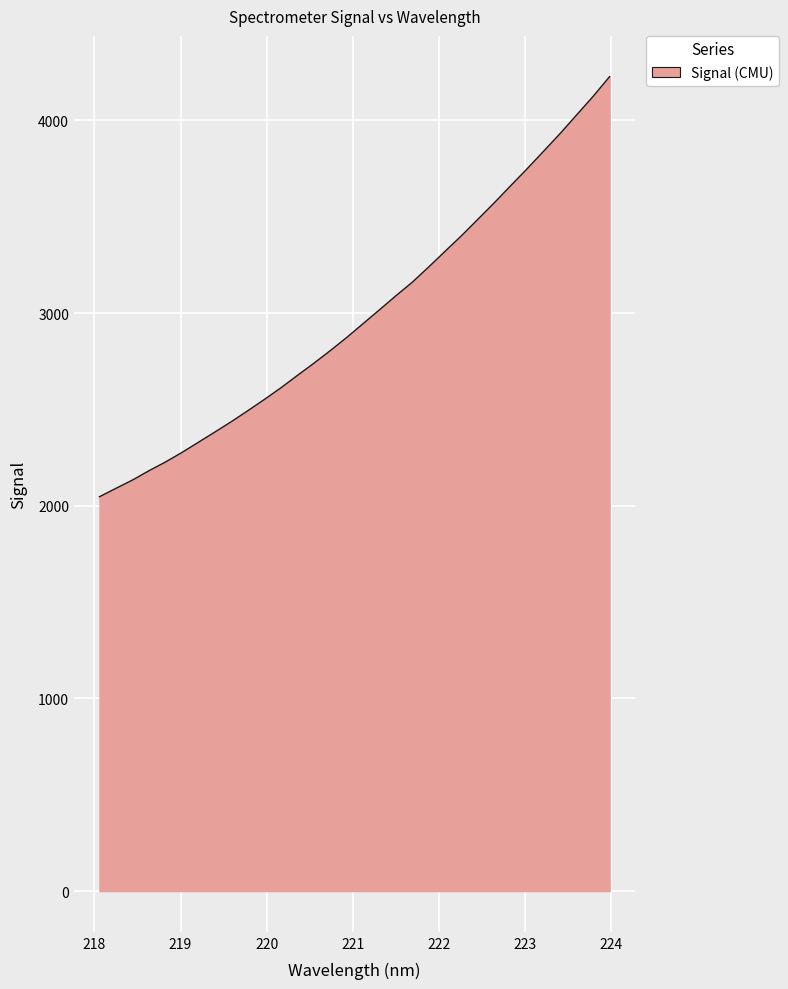

What is the minimum value shown in the chart?

2047.1